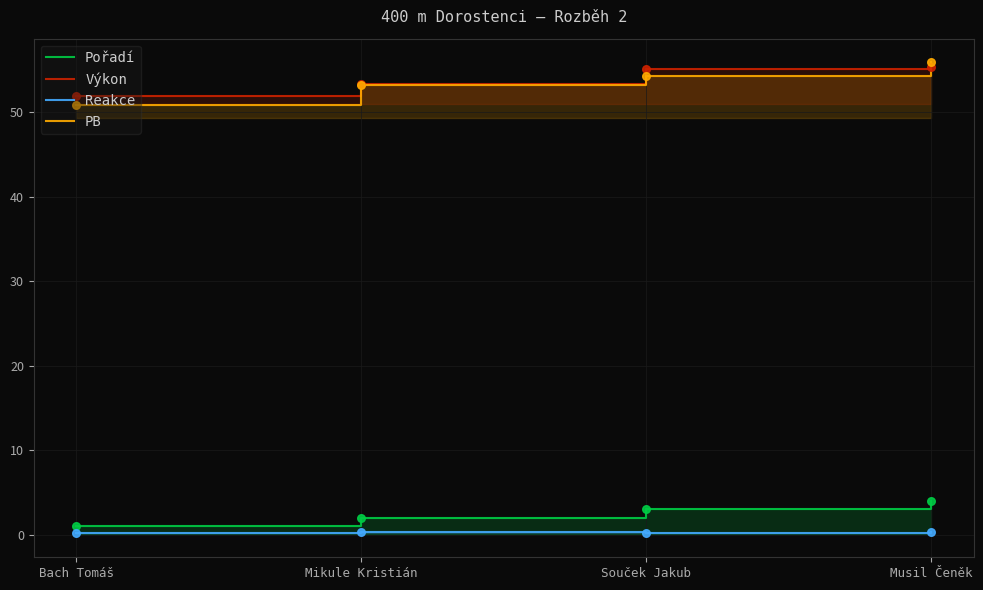

What are all the series names shown in the legend?

Pořadí, Výkon, Reakce, PB